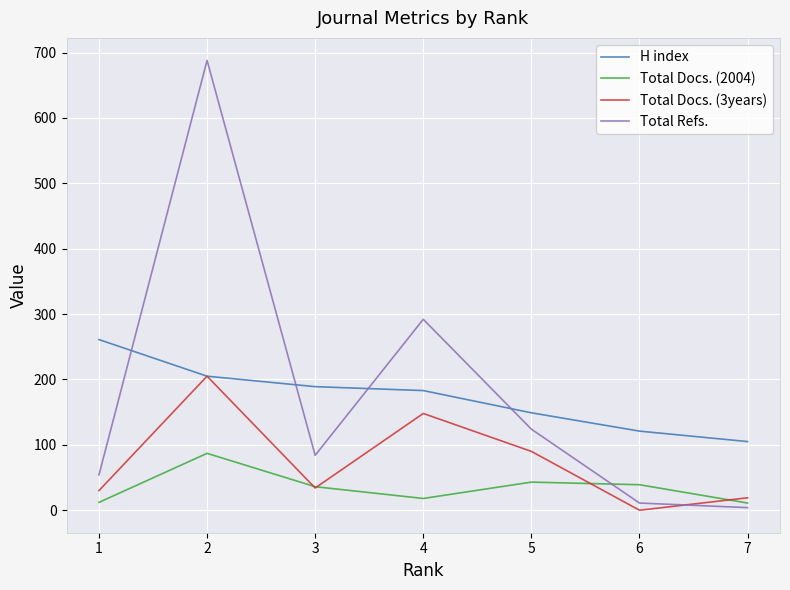

Where is the first local maximum for Total Docs. (3years)?

2